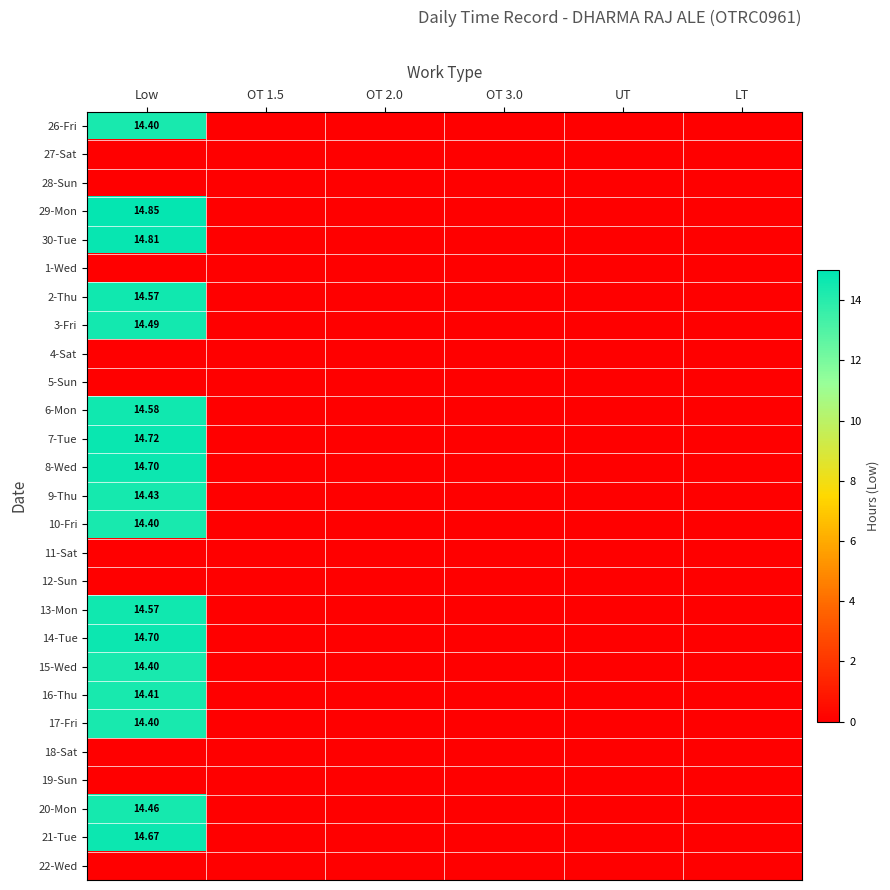

At which label does 17-Fri reach its peak?

Low